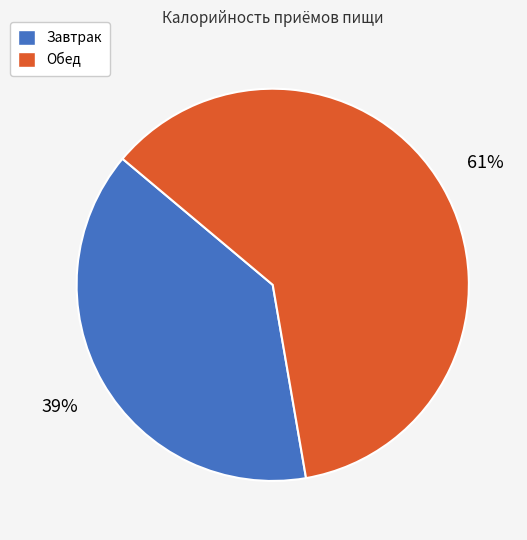

Is it true that Обед is 61% of the pie?

True